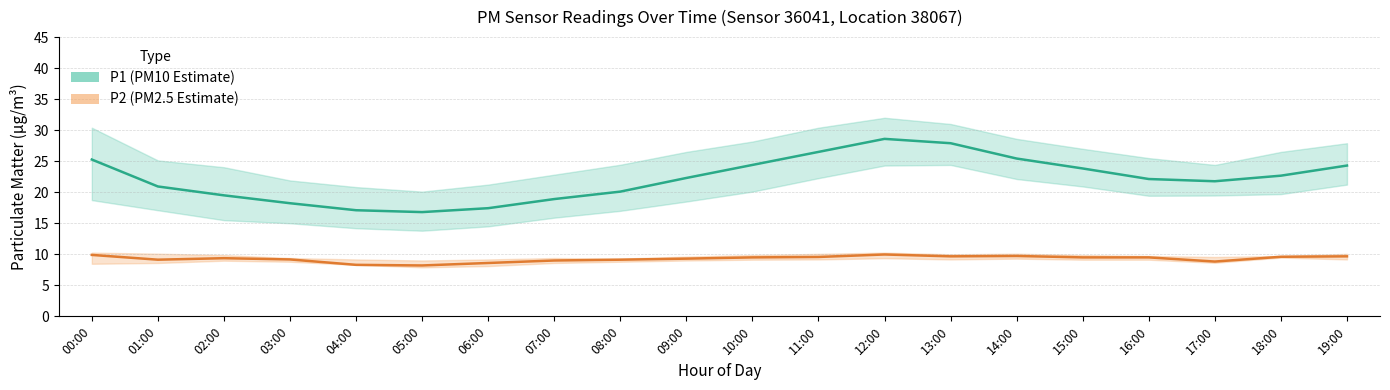

Which series has the widest spread of values?

P1 (PM10 Estimate)